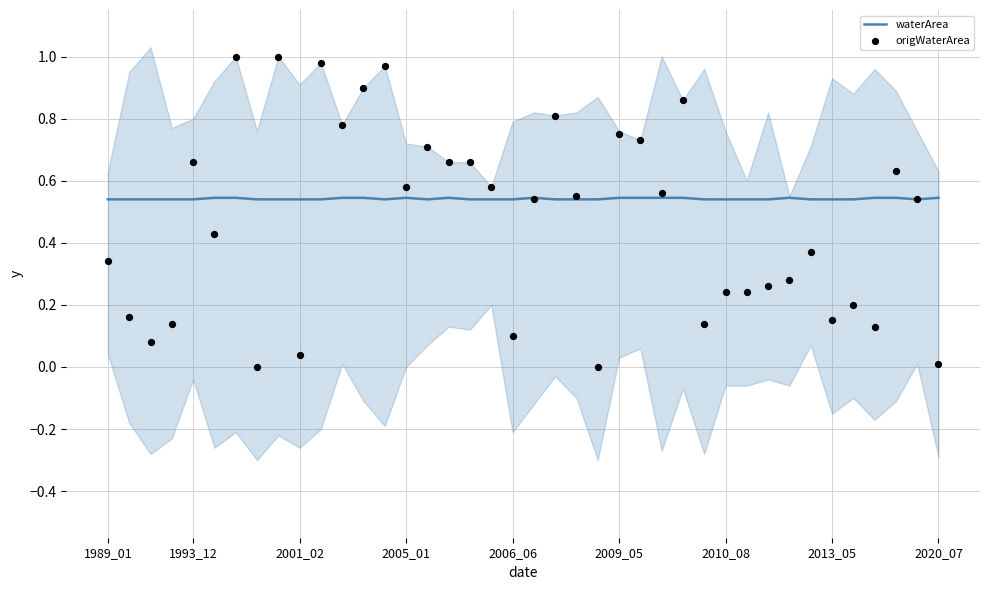

Which series has the largest Y range (max minus min)?

origWaterArea